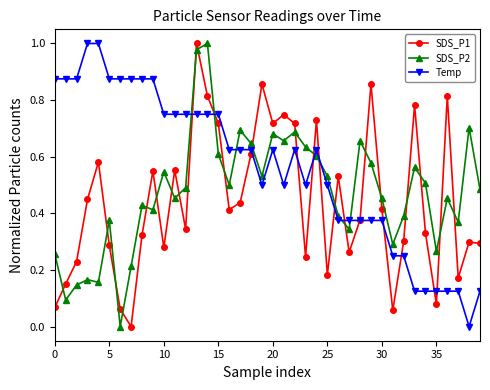

True or false: SDS_P2 and SDS_P1 cross at least once.

True